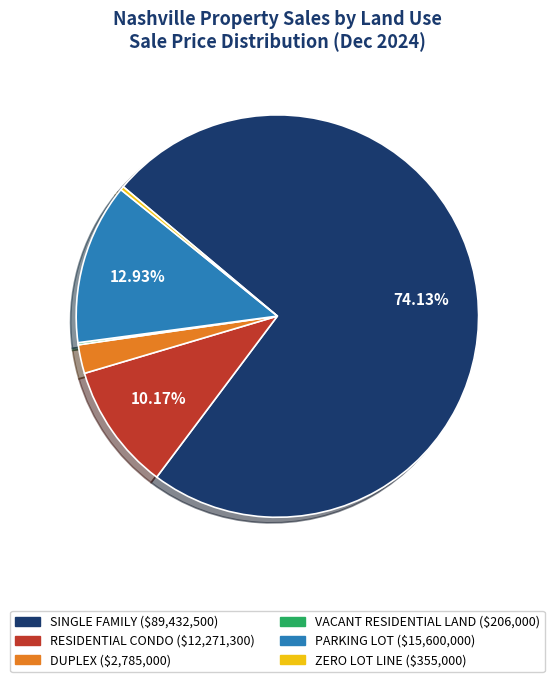

What is the largest slice in the pie chart?

SINGLE FAMILY